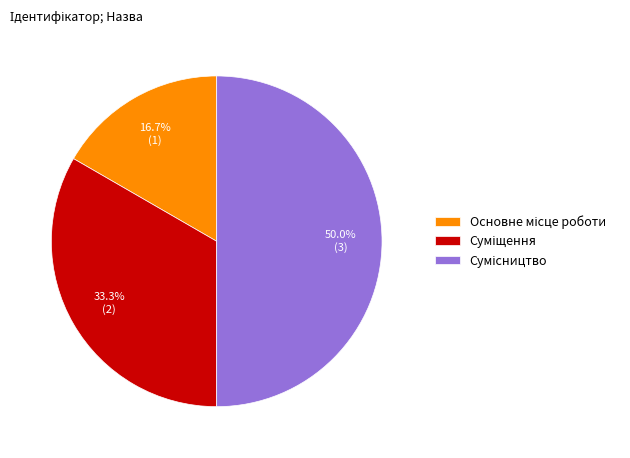

What is the change in value from Основне місце роботи to Сумісництво?

+2